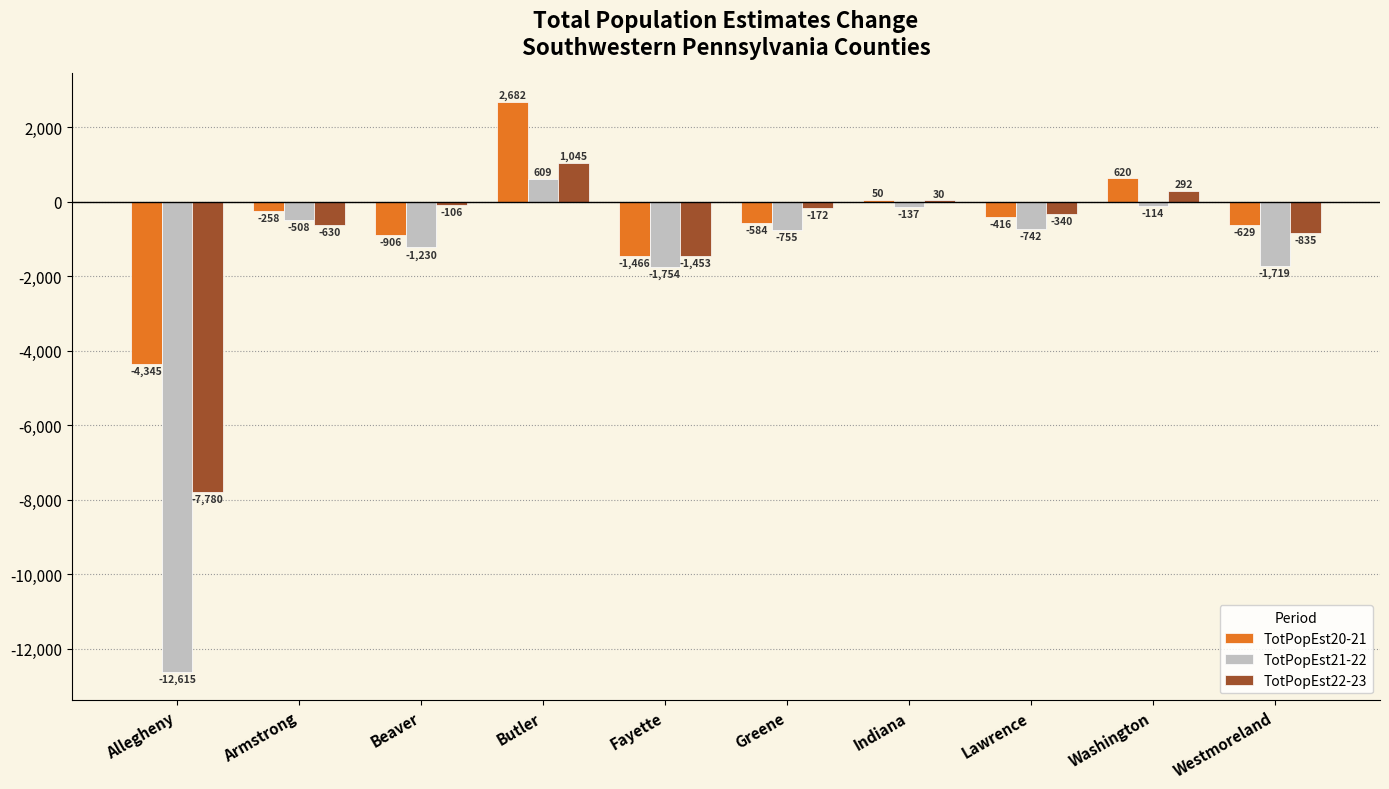

How many groups of bars are there?

10